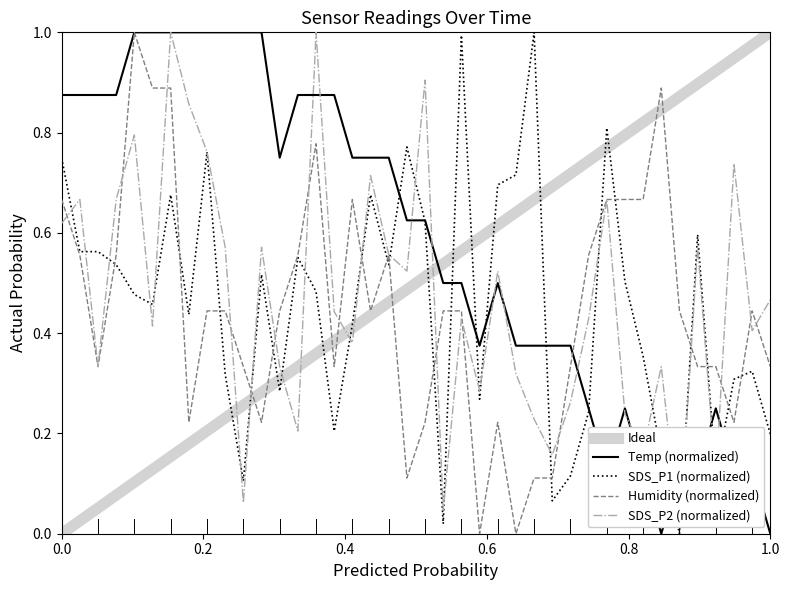

What is the average value of the SDS_P1 series?

0.5